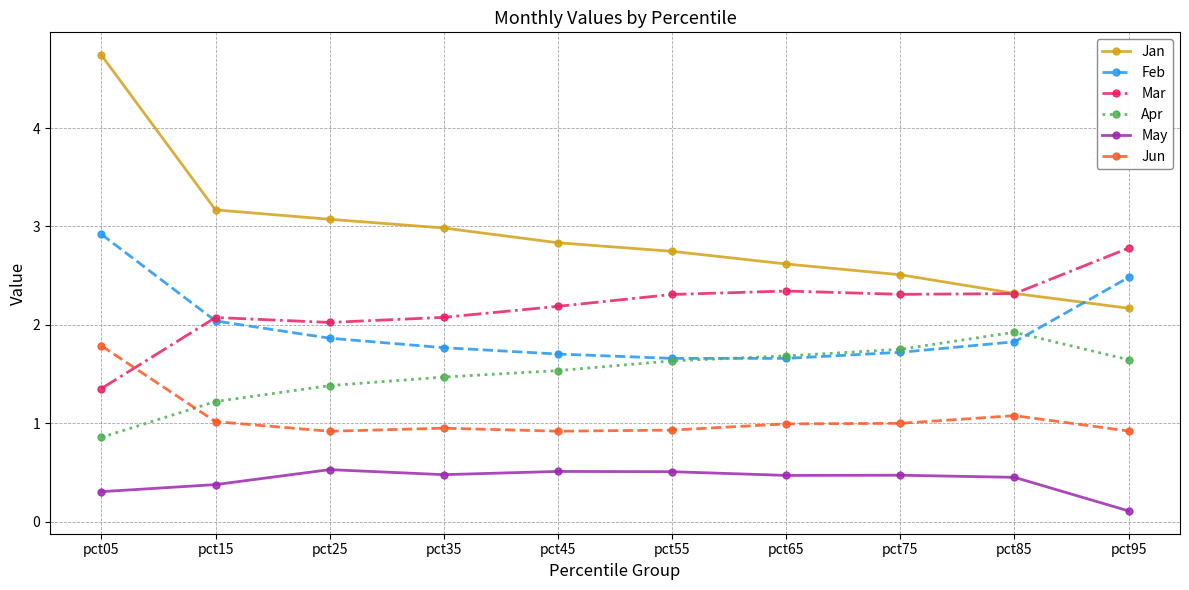

What is the value of the Mar point at the 2nd from the left?

2.1